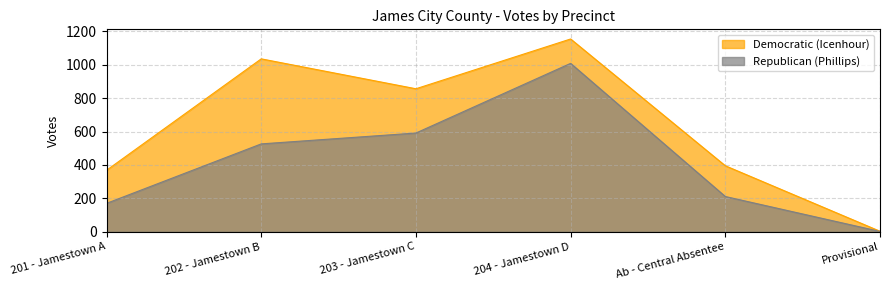

True or false: Democratic (Icenhour) has a value of 469 at 202 - Jamestown B.

False